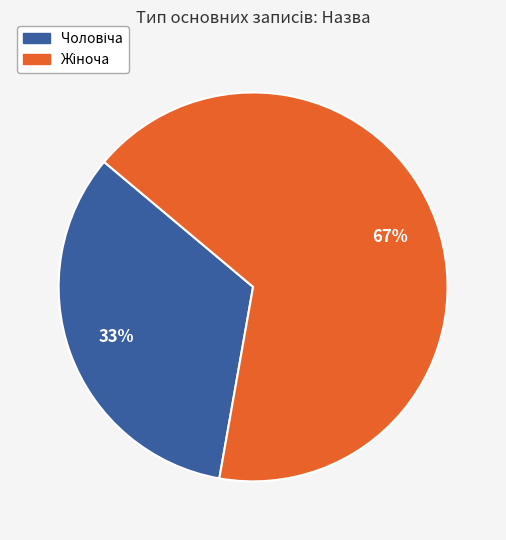

To the nearest percent, what is the average slice percentage?

50%